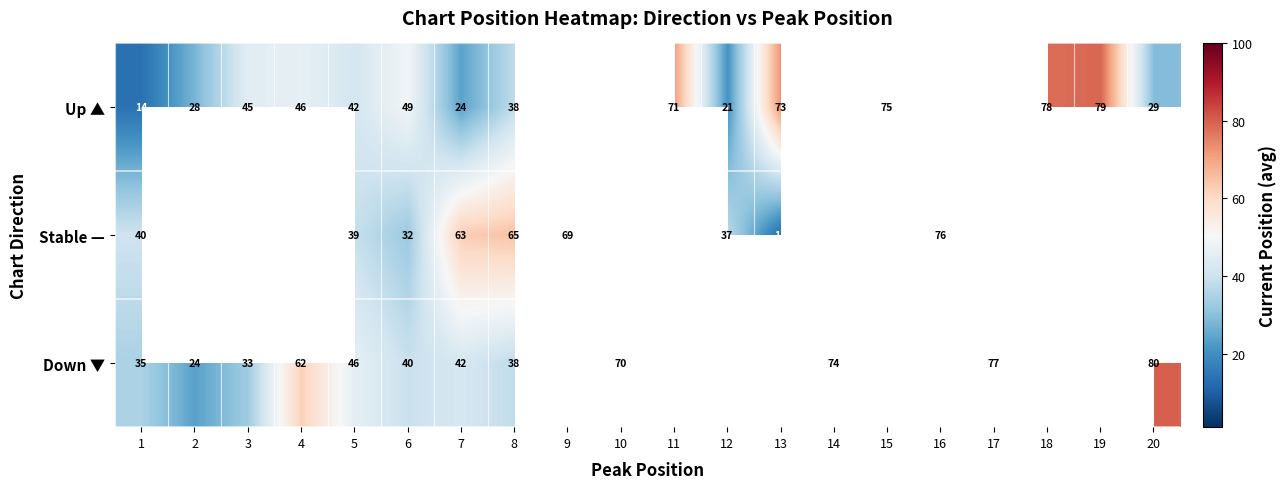

List the series in order of their overall mean, highest first.

Up ▲, Stable —, Down ▼